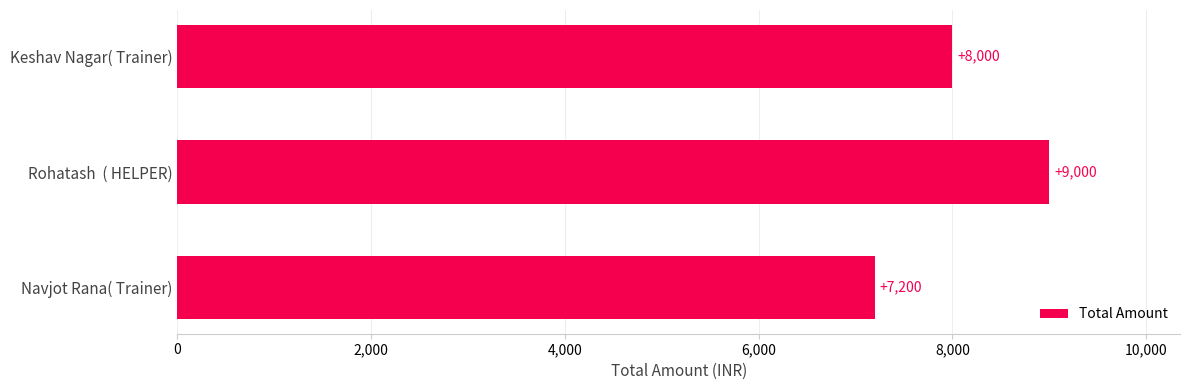

What is the change in value from Keshav Nagar( Trainer) to Rohatash  ( HELPER)?

+1000